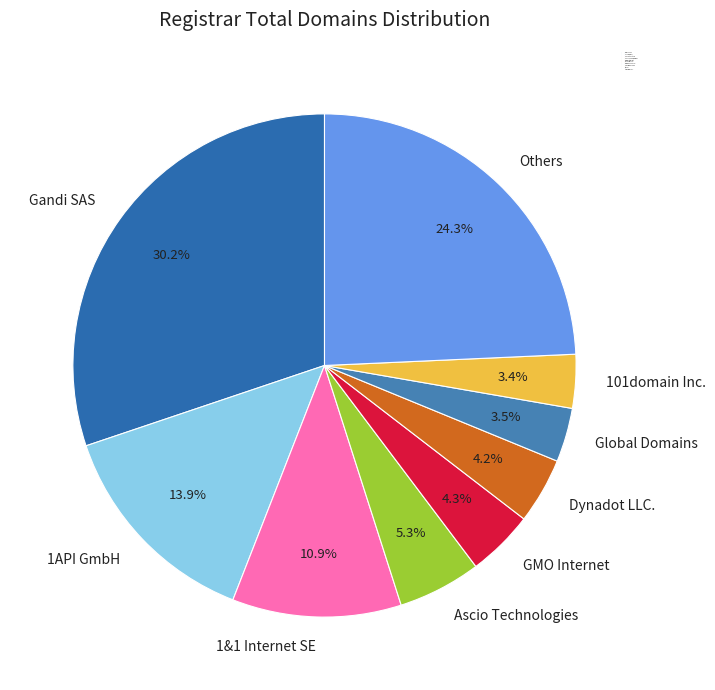

How many segments does this pie chart have?

9